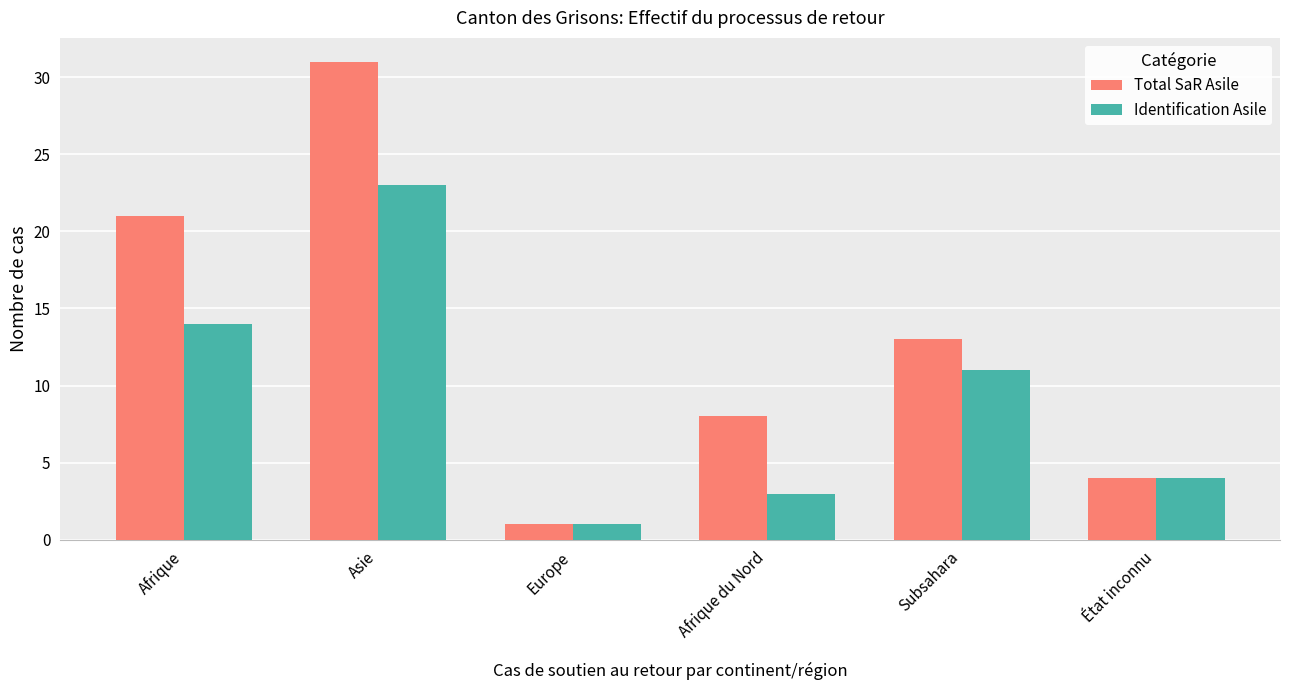

What is the total value across all series at Europe?

2